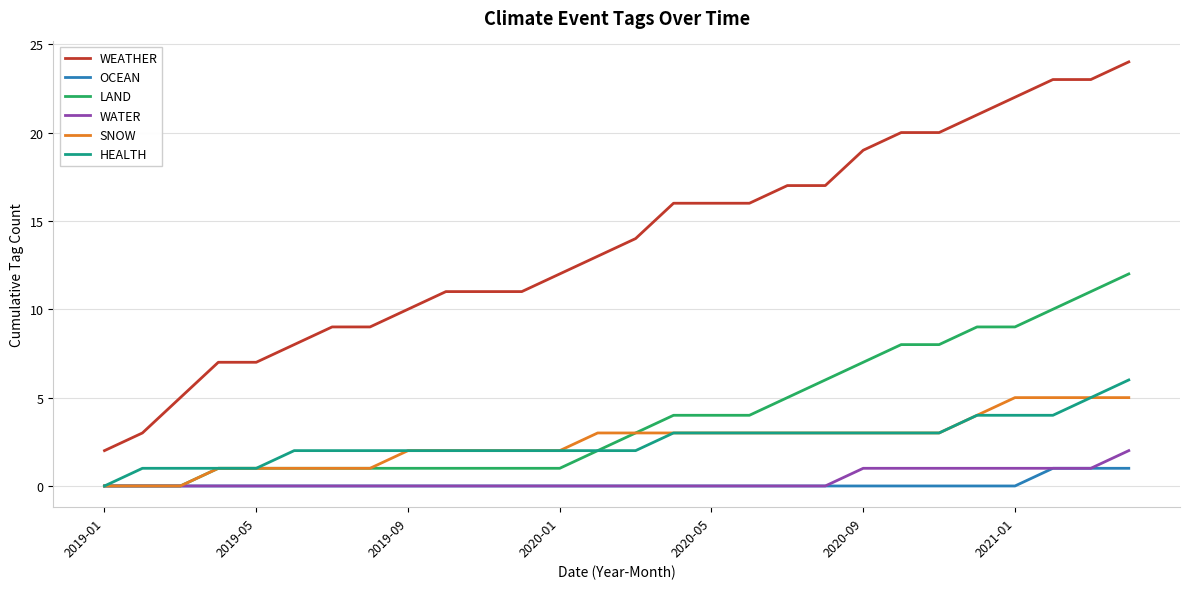

True or false: LAND and WEATHER intersect in this chart.

False